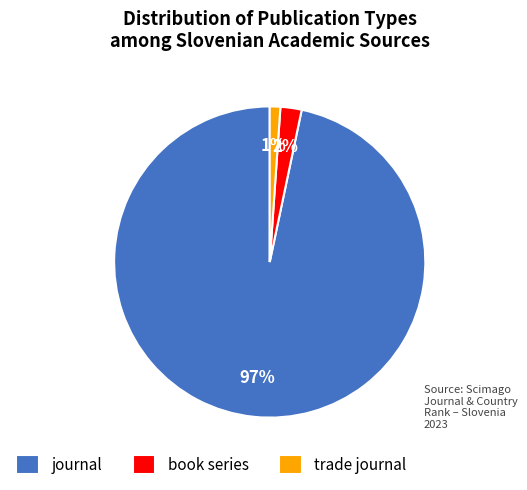

How many segments does this pie chart have?

3